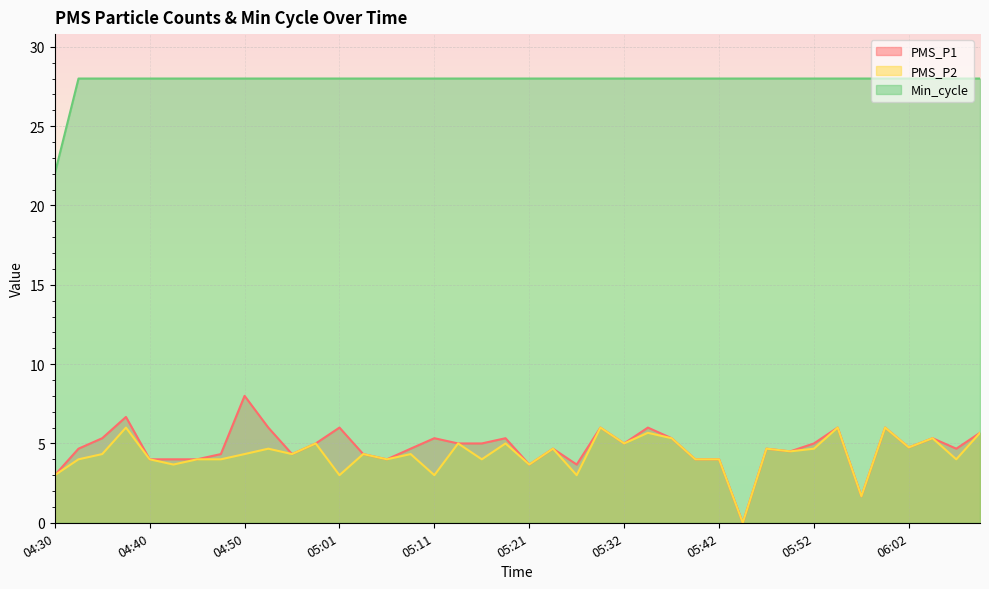

What is the maximum value shown in the chart?

28.0